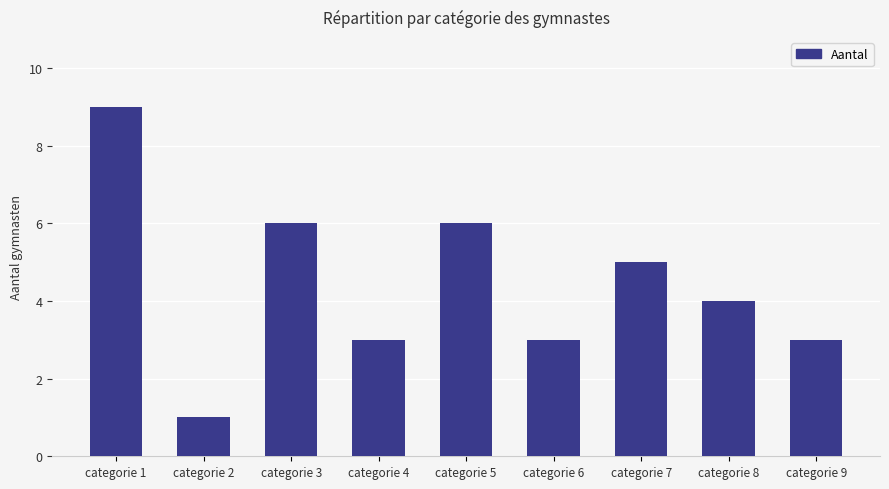

What is the average value?

4